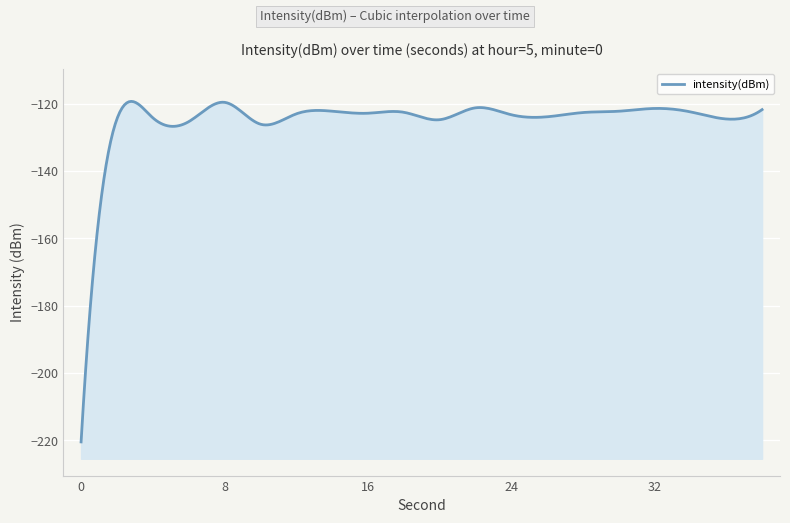

True or false: the data shows -188.9 at 28.

False